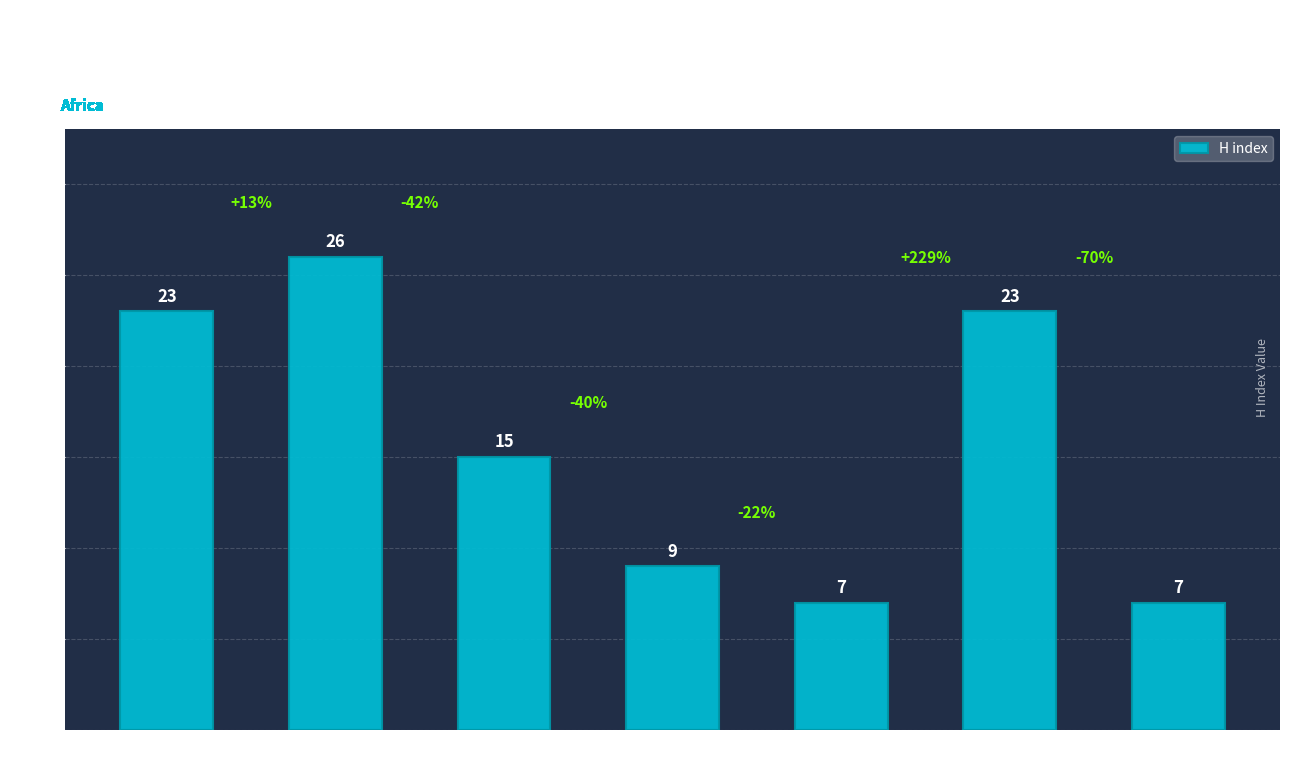

Reading right to left, what are all the values shown in this chart?

Acta Commercii=7	SA Journal of
Business Management=23	Southern African Journal
of Entrepreneurship=7	Journal of Transport
and Supply Chain=9	SA Journal of Human
Resource Management=15	SA Journal of Economic
and Management=26	African Journal of
Hospitality, Tourism=23